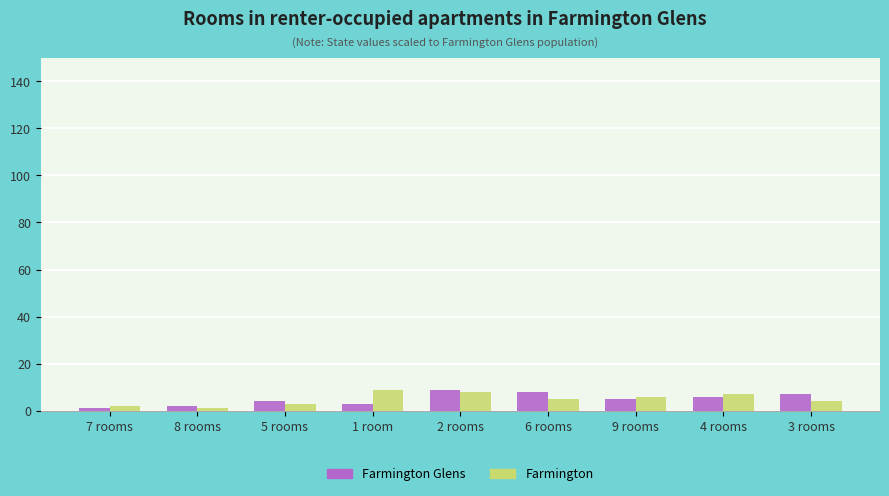

What are all the series names shown in the legend?

Farmington Glens, Farmington